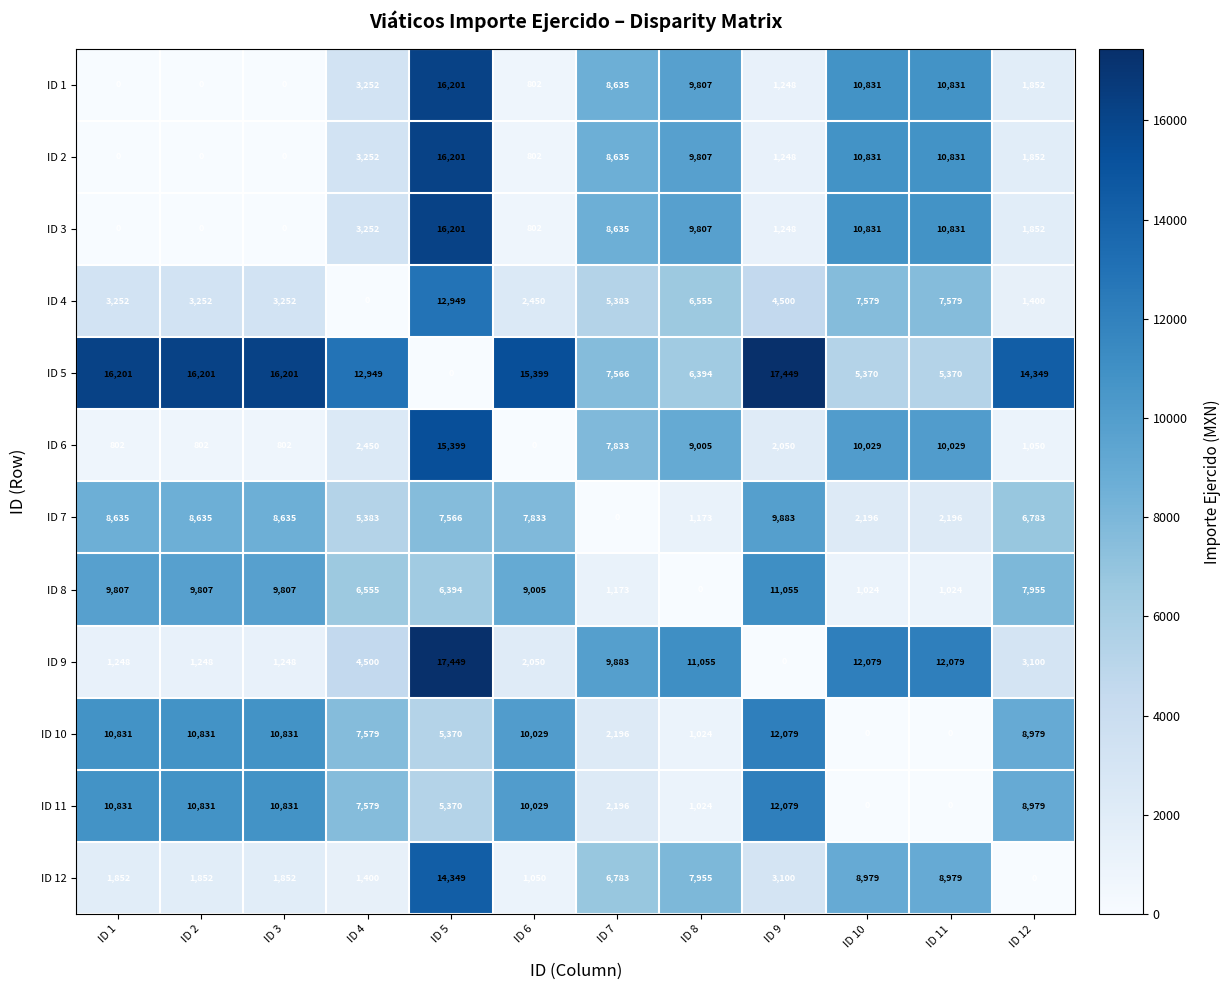

What is the total value across all series at ID 9?

75939